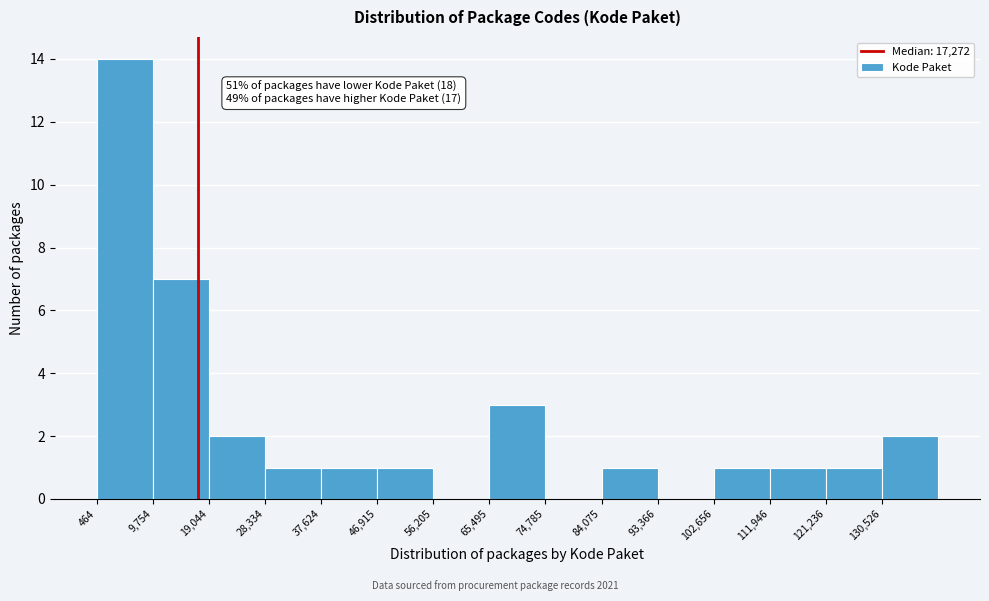

Which range on the x-axis has the tallest bar?

0 to 10000